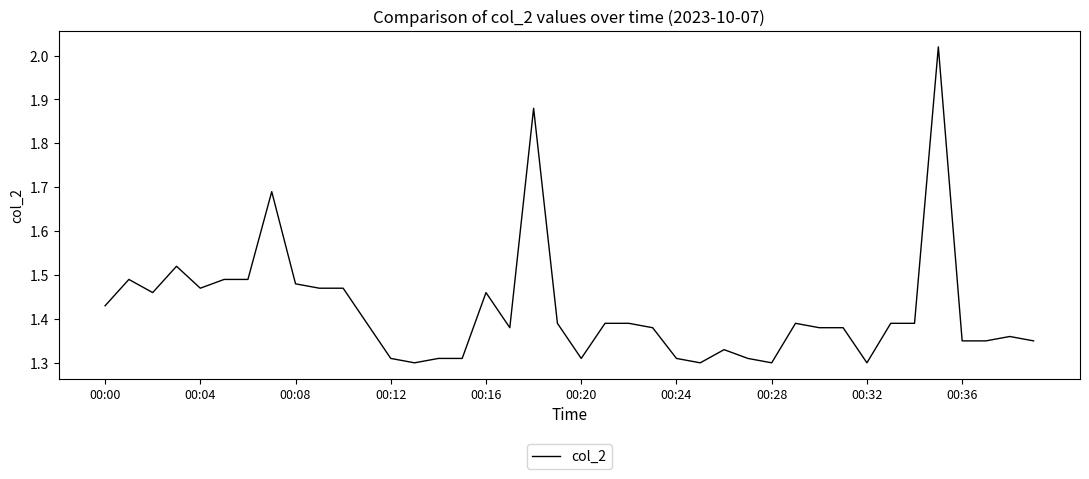

Does the chart have visible grid lines?

No